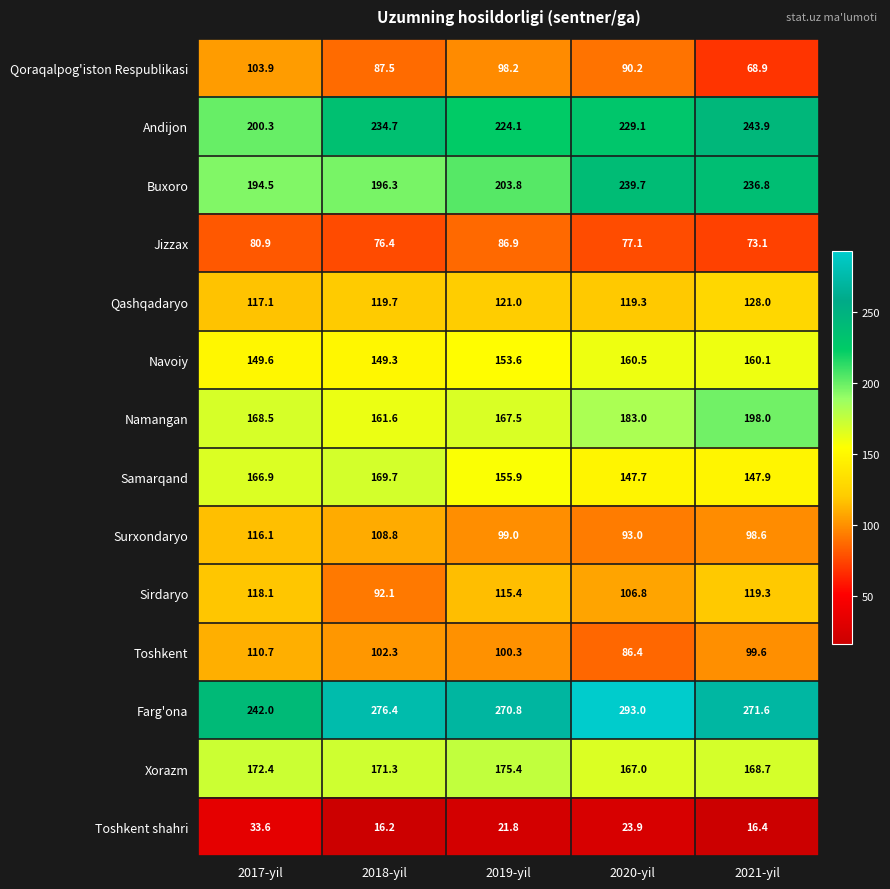

What is the difference between the second highest and second lowest values in the Toshkent shahri series?

7.5